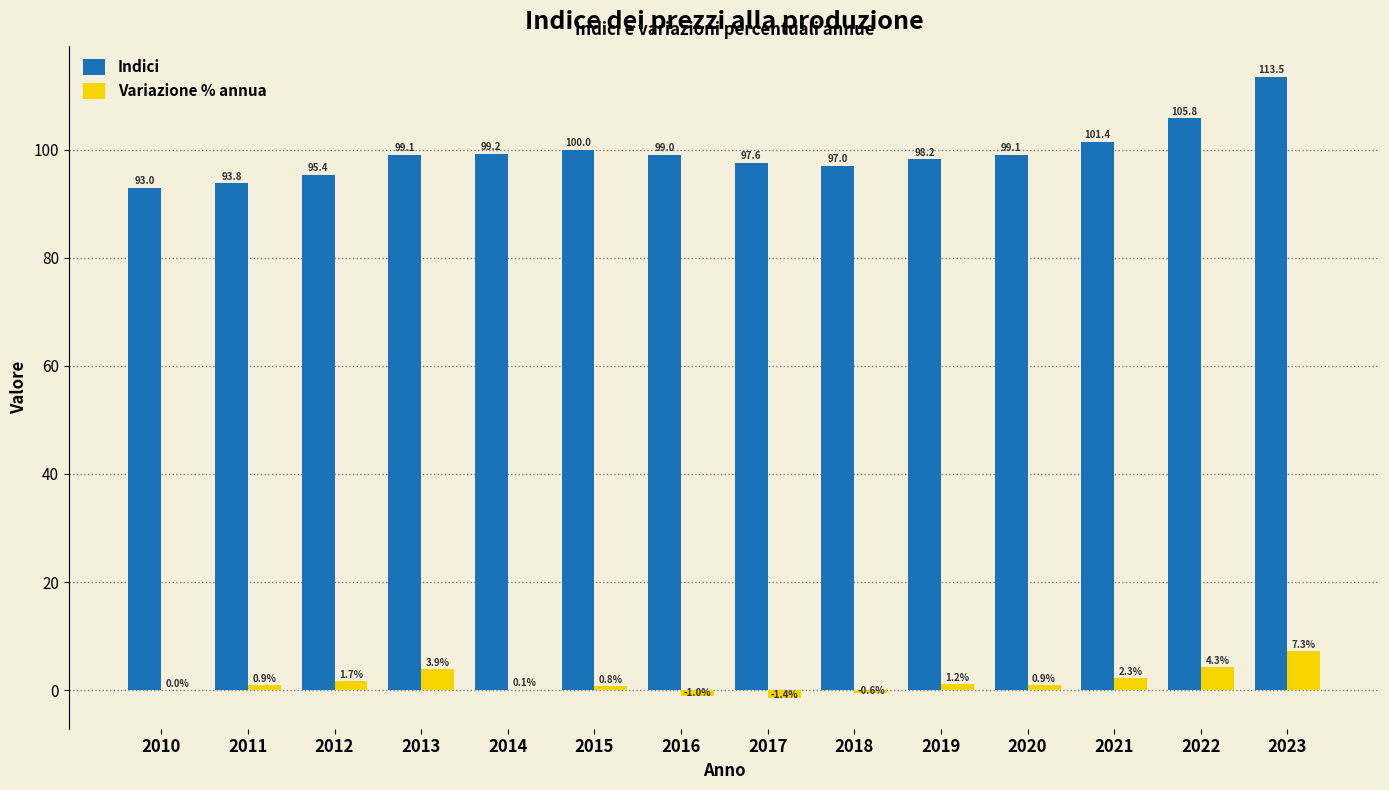

Reading left to right, what are all the values shown in this chart?

Indici: 93.0	93.8	95.4	99.1	99.2	100.0	99.0	97.6	97.0	98.2	99.1	101.4	105.8	113.5
Variazione % annua: 0.0	0.9	1.7	3.9	0.1	0.8	-1.0	-1.4	-0.6	1.2	0.9	2.3	4.3	7.3